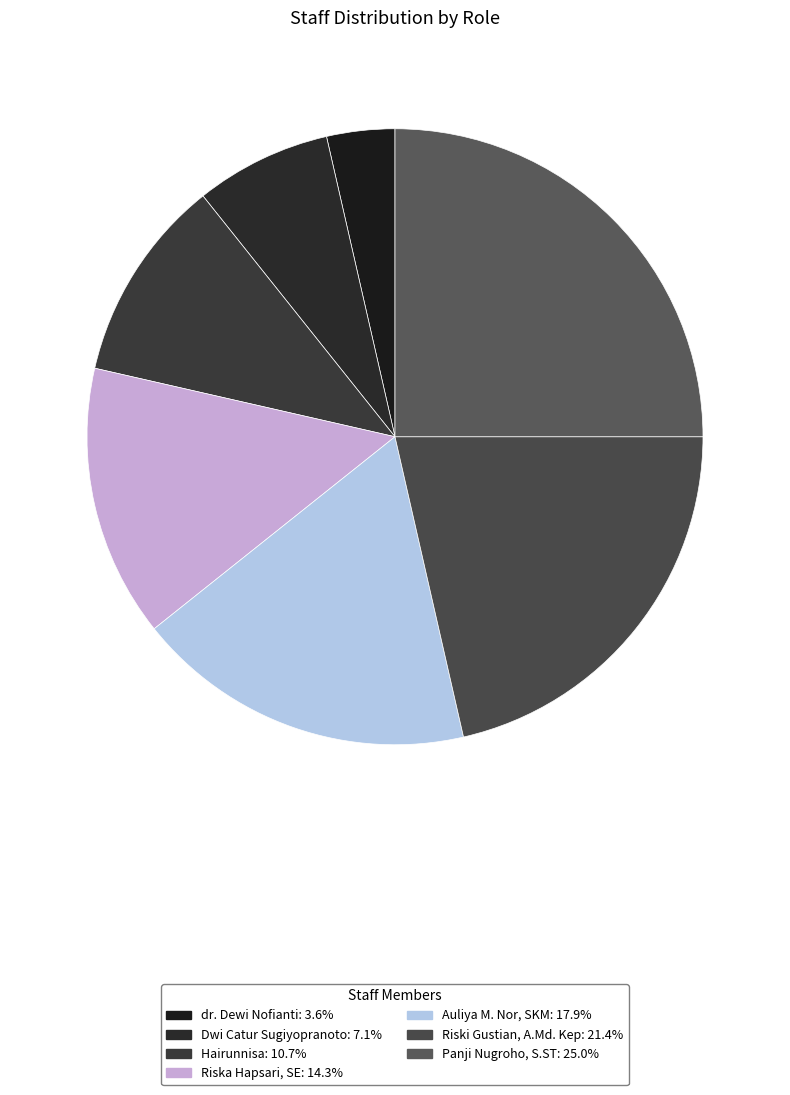

To the nearest percent, what is the difference between the Hairunnisa and Auliya M. Nor, SKM slice percentages?

7%